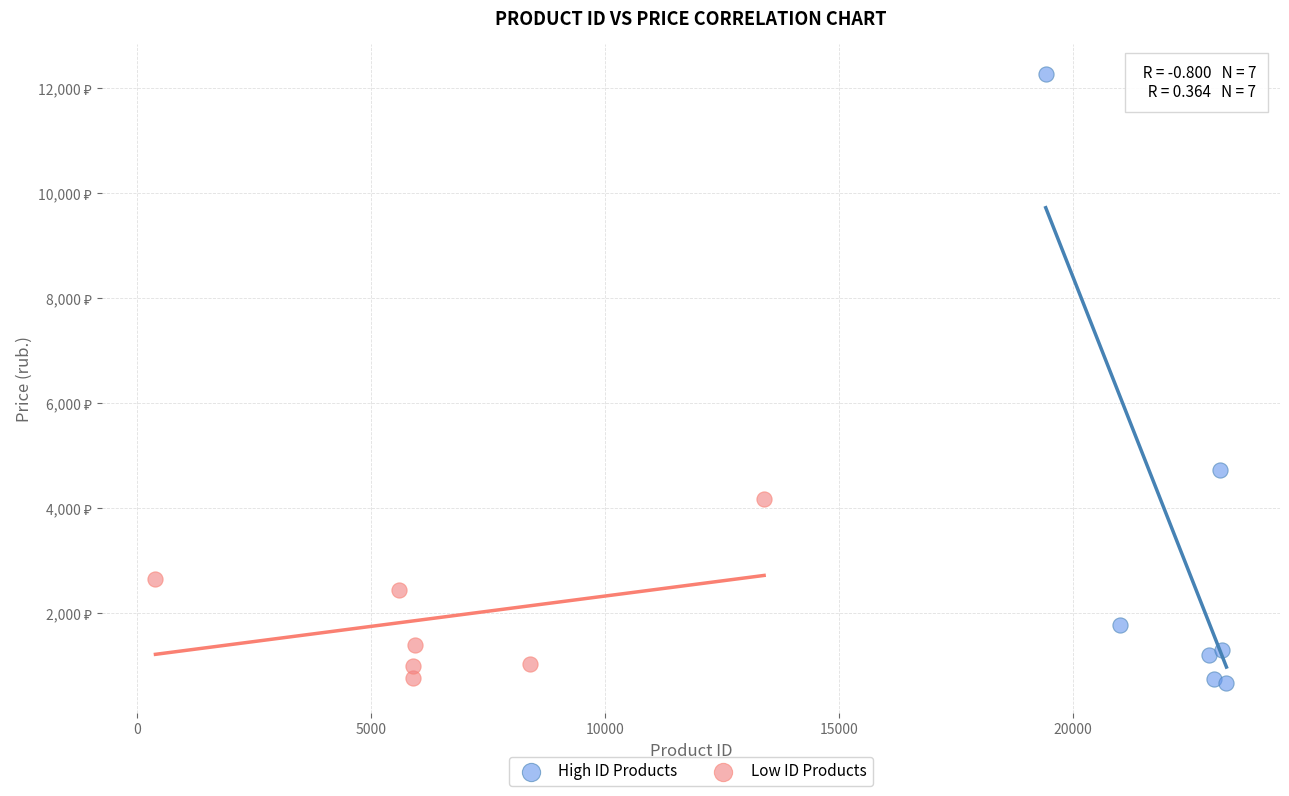

What are all the series names shown in the legend?

High ID Products, Low ID Products